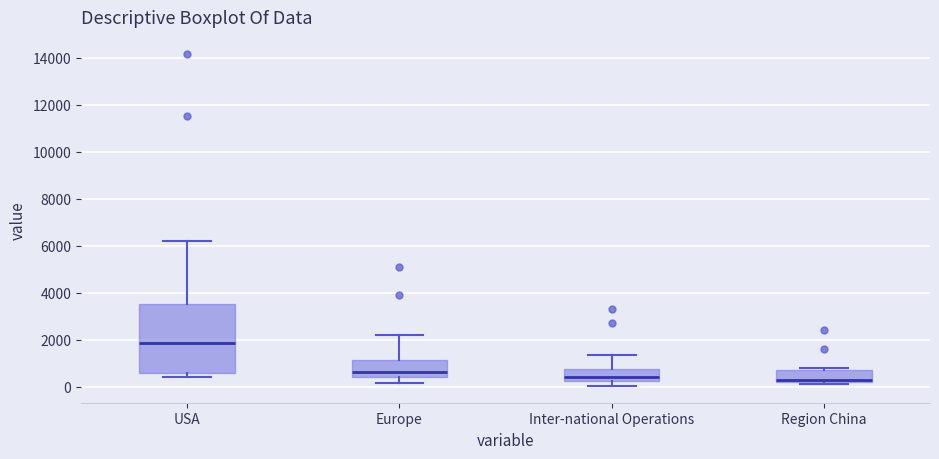

Reading left to right, transcribe this box plot: for each box, give where its median line is, the range the box spans, and where its two whiskers end, as read against the y-axis. The values are not printed on the chart, so give them approximately, as read against the axis.

USA: median 1800, box 600 to 3600, whiskers 400 to 6200
Europe: median 600, box 400 to 1200, whiskers 200 to 2200
Inter-national Operations: median 400, box 200 to 800, whiskers 0 to 1400
Region China: median 200 (just above the box's lower edge), box 200 to 600, whiskers 200 (just below the box's lower edge) to 800